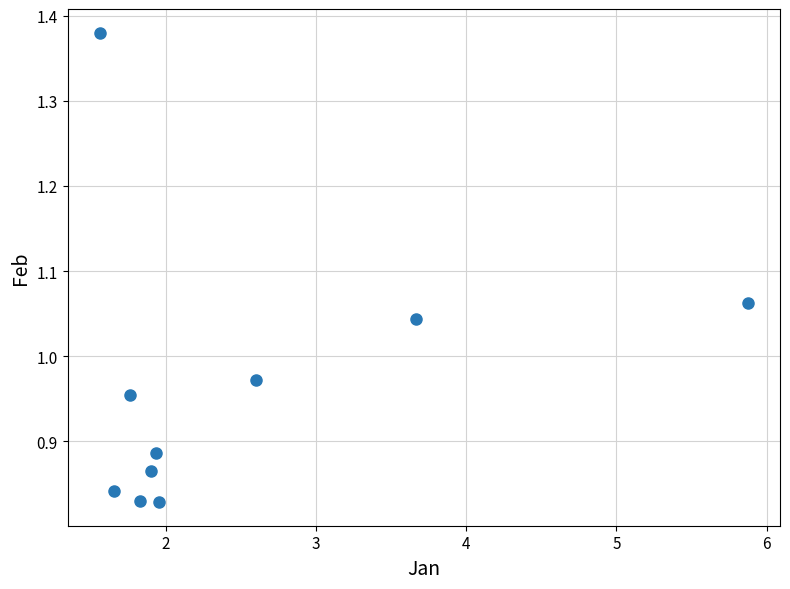

What is the range of Y values (max minus min)?

0.6